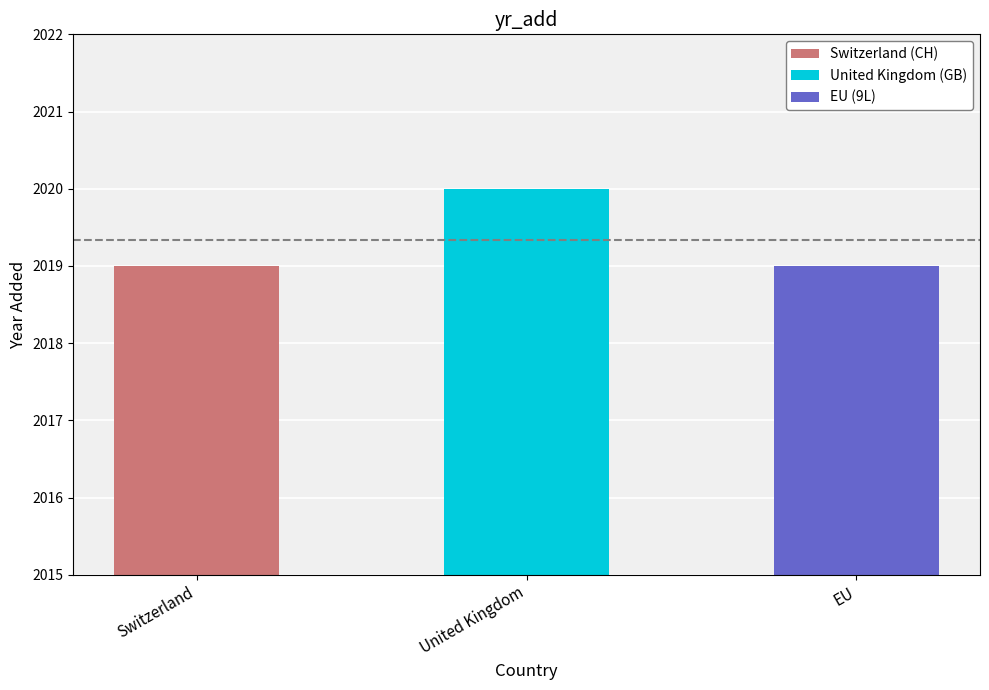

Reading right to left, what are all the values shown in this chart?

2019	2020	2019